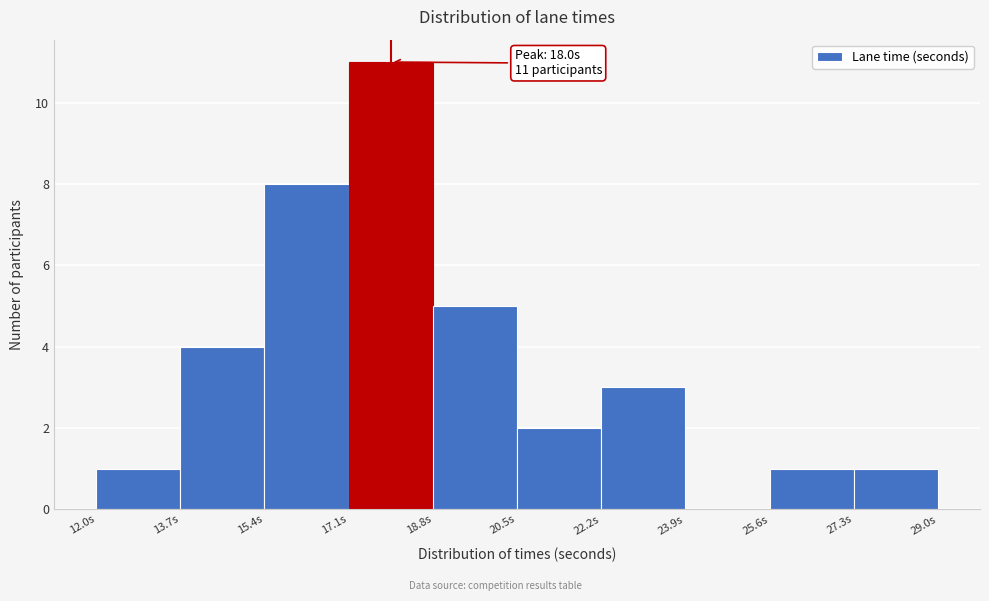

Over which range of the x-axis is the bar tallest?

17.1 to 18.8